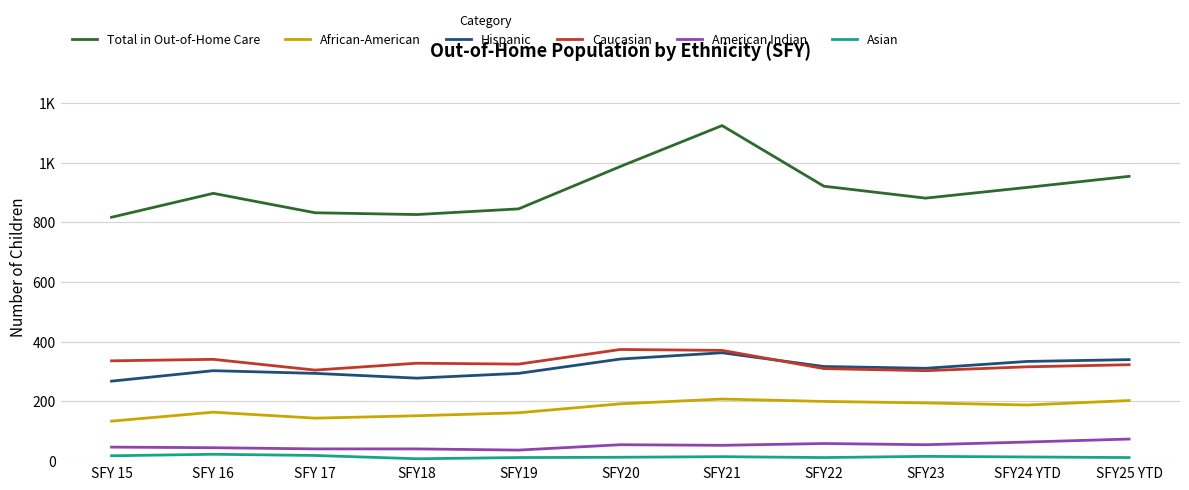

At which label does Hispanic first exceed 311?

SFY20